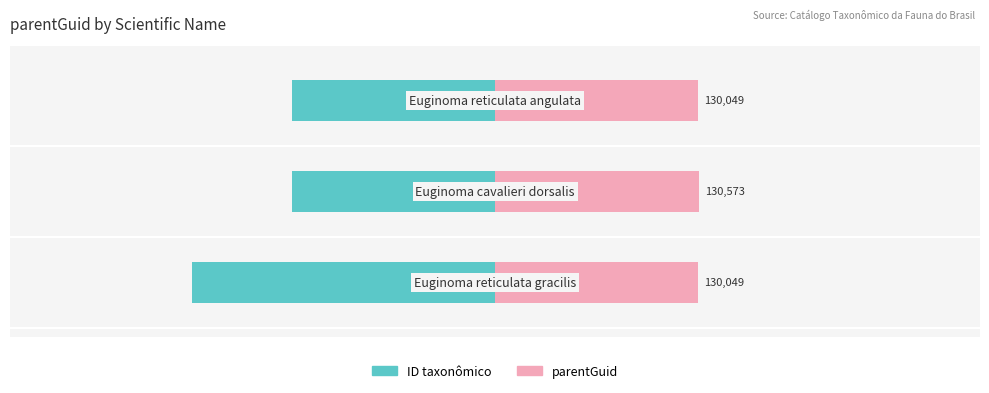

At how many categories does at least one series exceed 0?

3